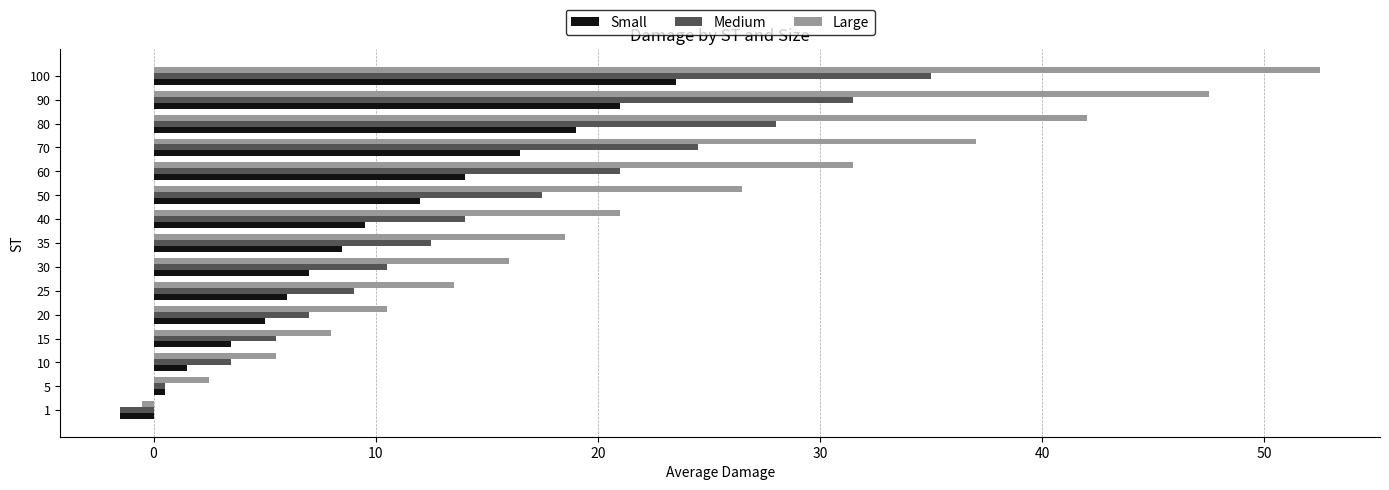

What is the sum of the Large values at 10 and 60?

37.0